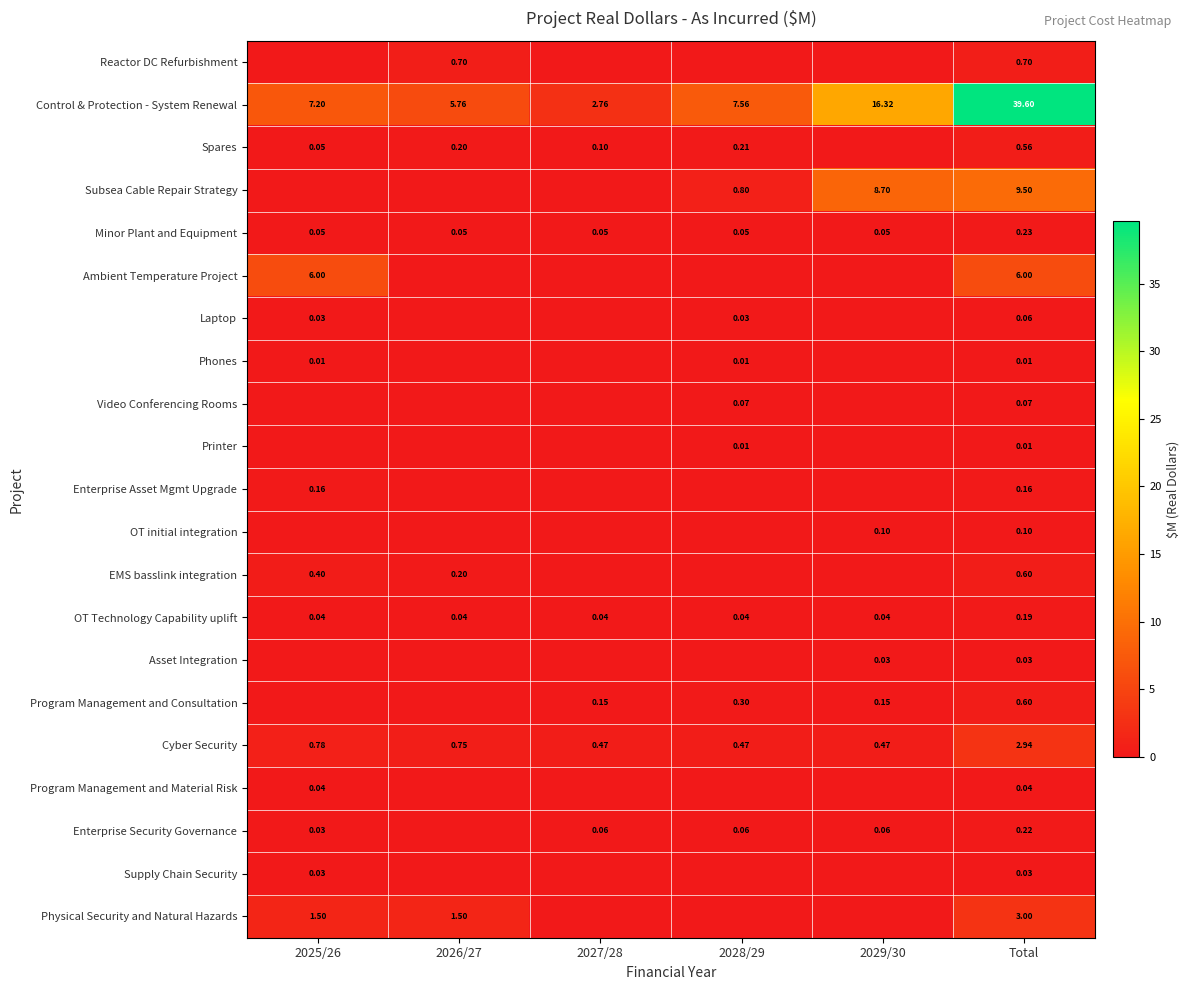

The value of Enterprise Security Governance at 2025/26 is 0.0. True or false?

False